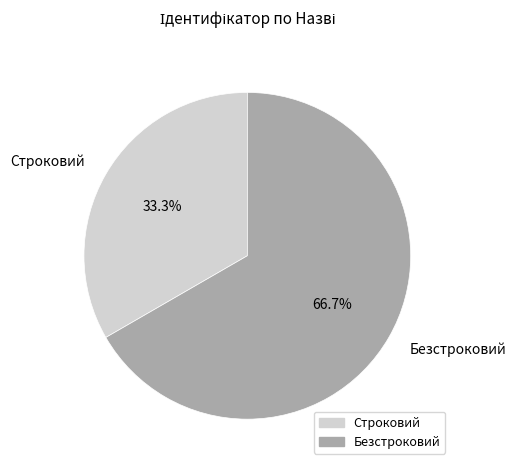

Which has a higher value, Строковий or Безстроковий?

Безстроковий